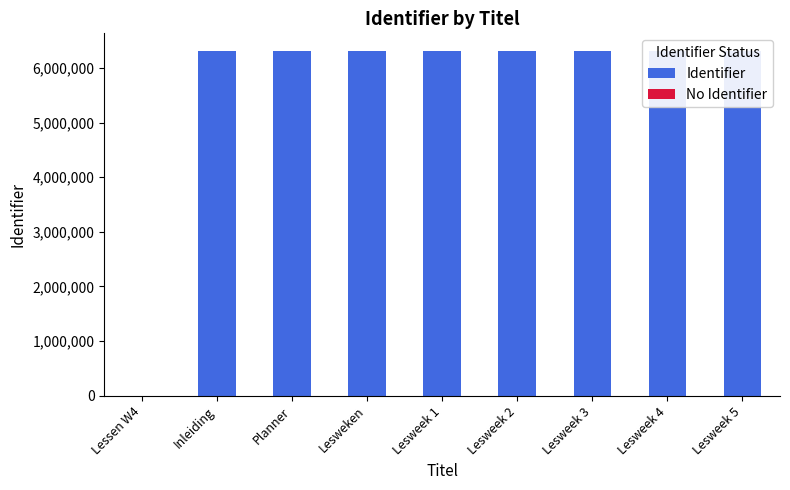

Reading right to left, transcribe all the data shown in this chart.

Identifier: 6317119	6317117	6317112	6317111	6317110	6317109	6317108	6317107	0
No Identifier: 0	0	0	0	0	0	0	0	0